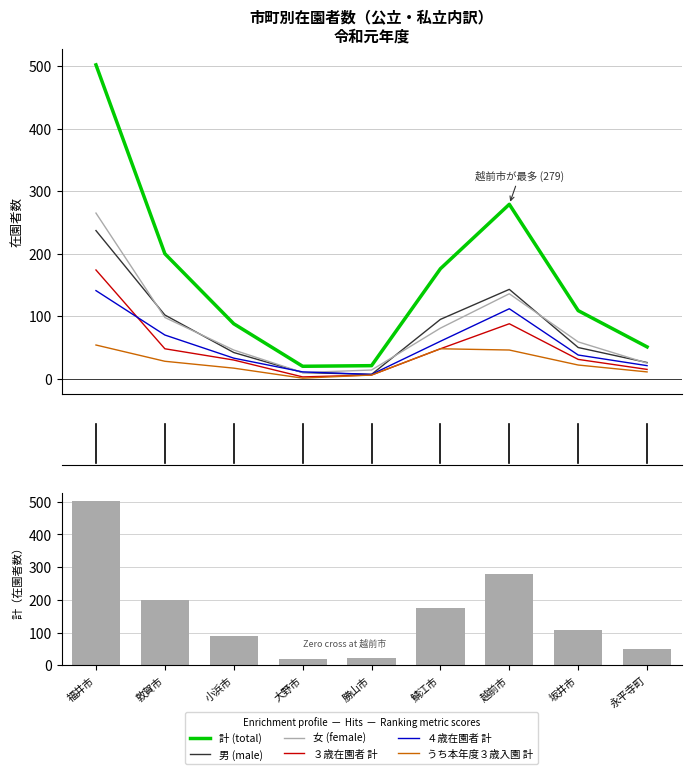

What is the label of the 5th bar from the left?

勝山市